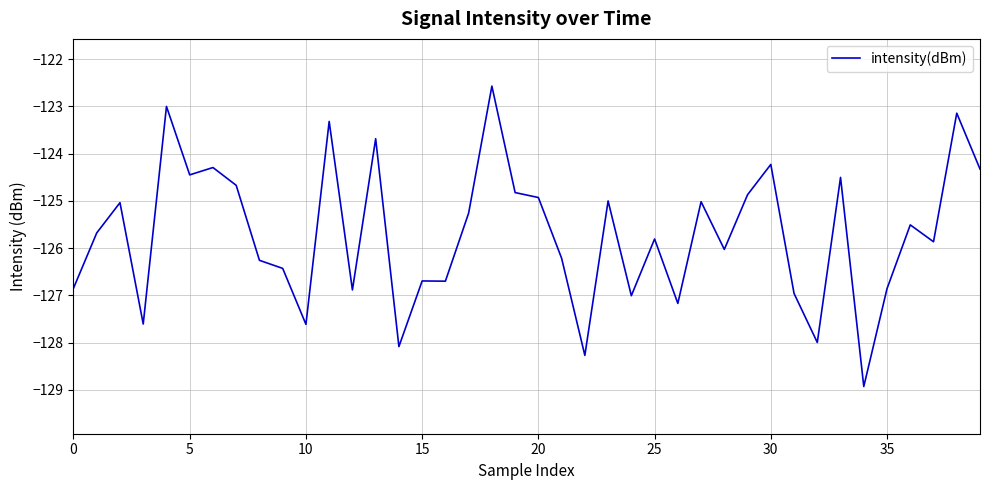

What is the maximum value shown in the chart?

-122.6